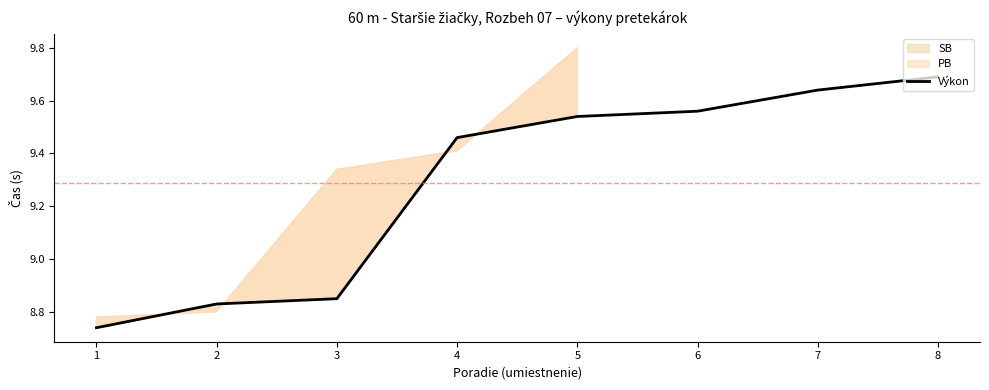

Rank the categories by value from highest to lowest.

8, 7, 6, 5, 4, 3, 2, 1